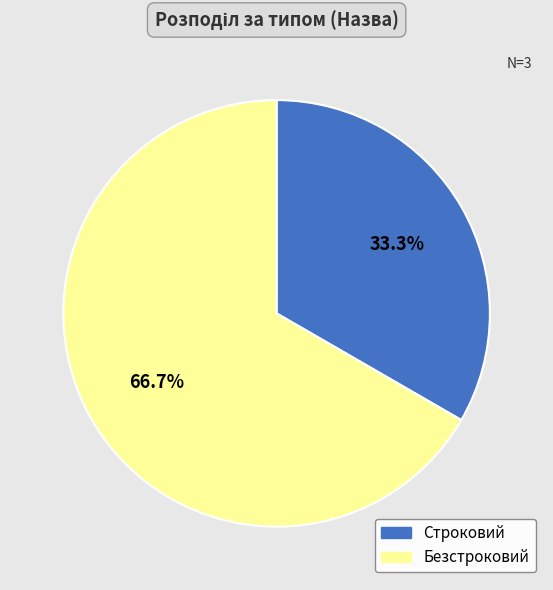

What is the smallest slice in the pie chart?

Строковий